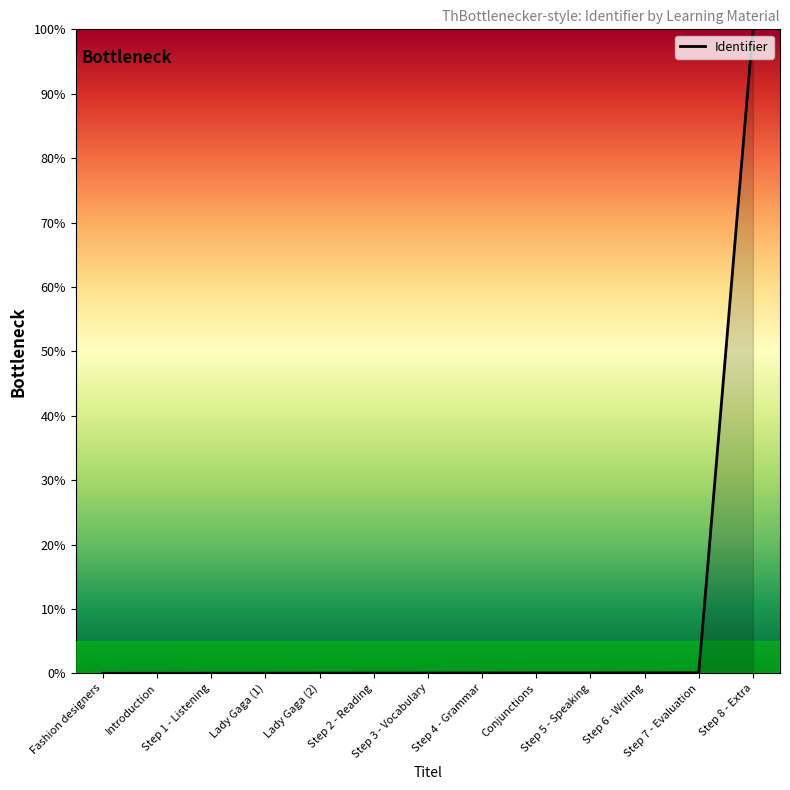

What is the difference between the maximum and minimum values?

100.0